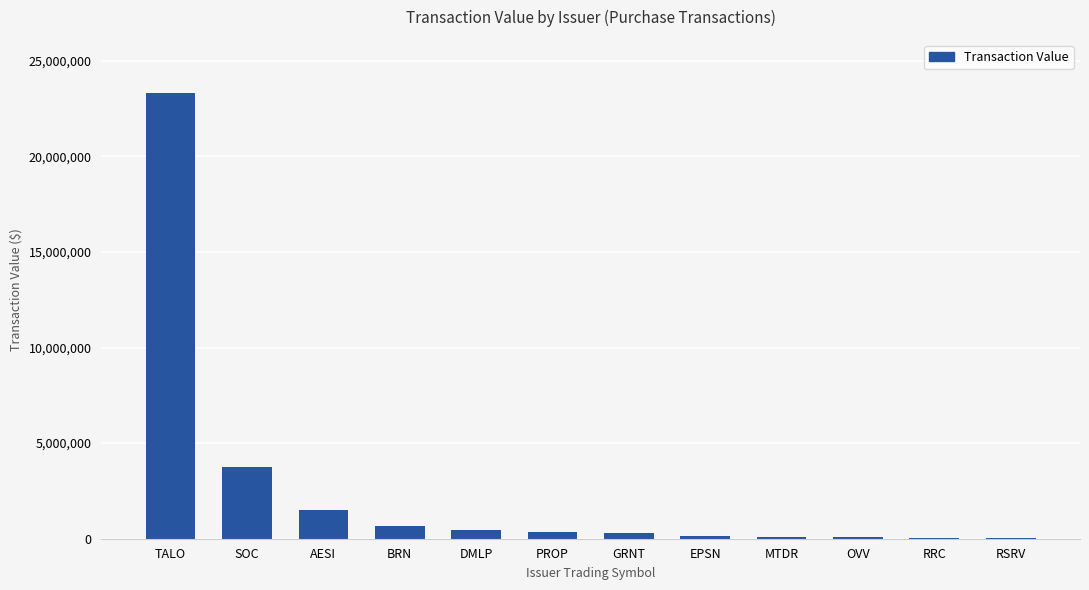

What is the maximum value shown in the chart?

23292760